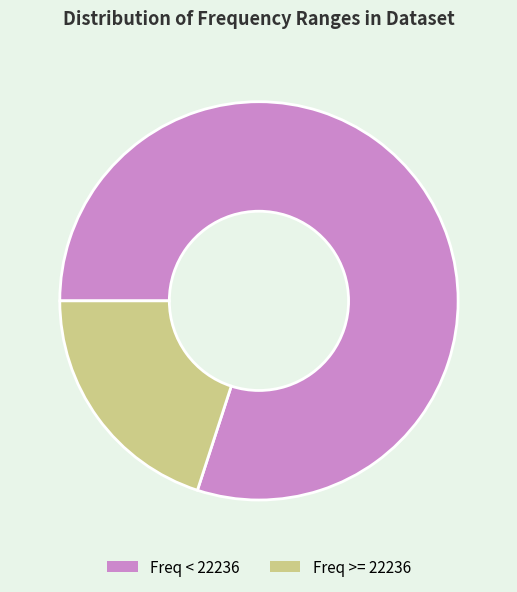

How many segments does this pie chart have?

2